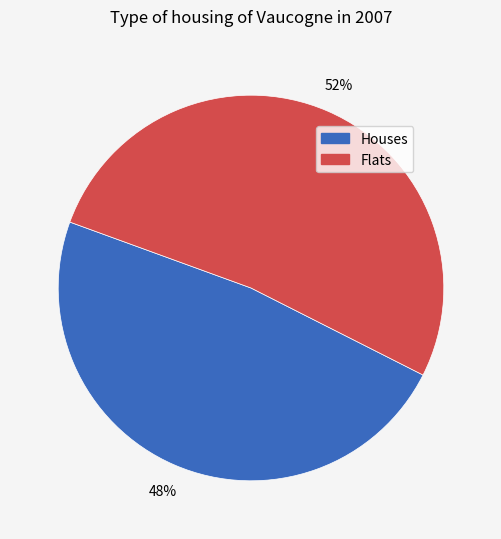

How many slices are in this pie chart?

2